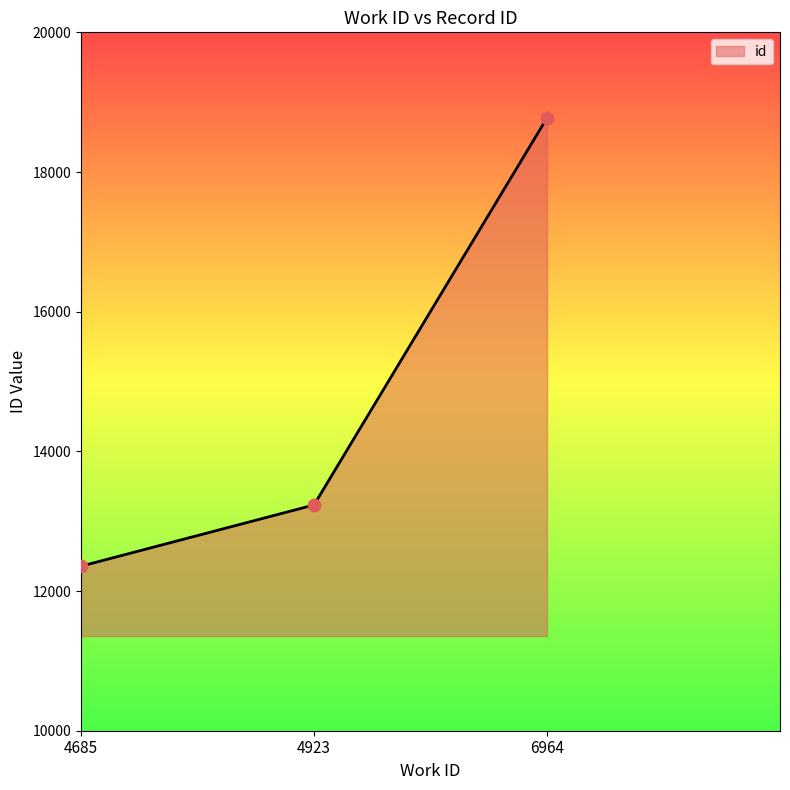

Which has a higher value, 4923 or 6964?

6964